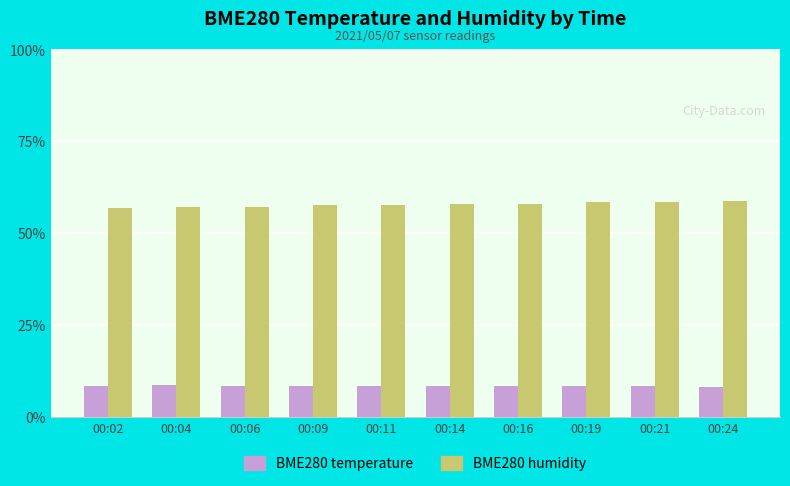

What is the lowest value of the BME280 temperature series?

8.2